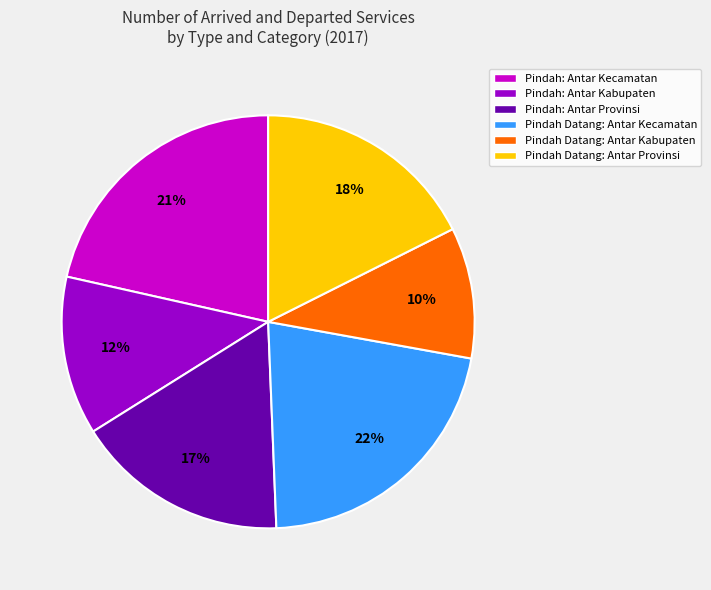

Which slice is the smallest?

Pindah Datang: Antar Kabupaten